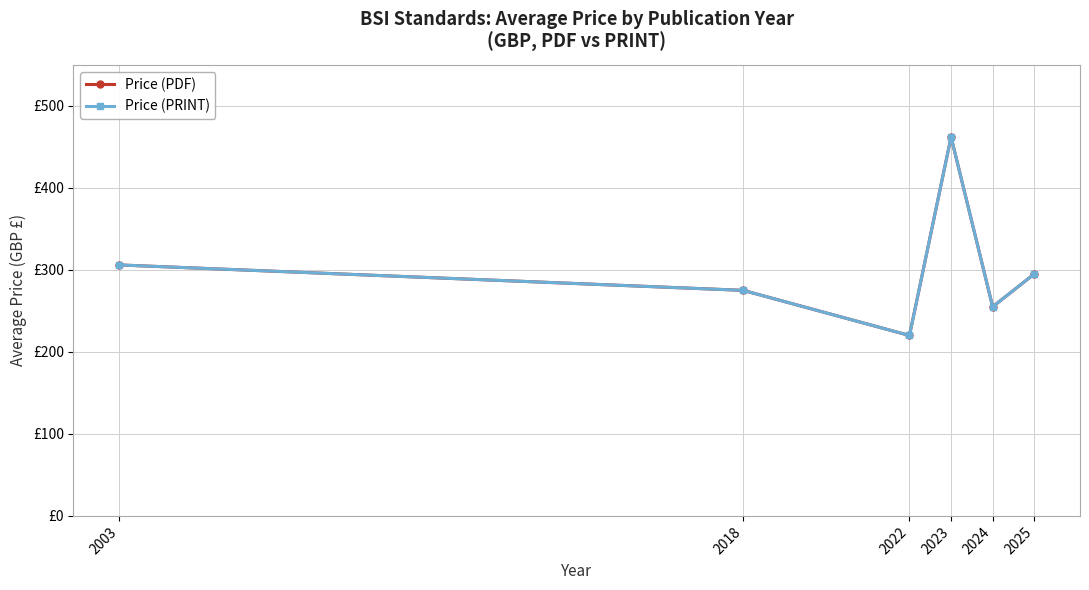

True or false: Price (PRINT) has more than 2 points higher than both neighbors.

False